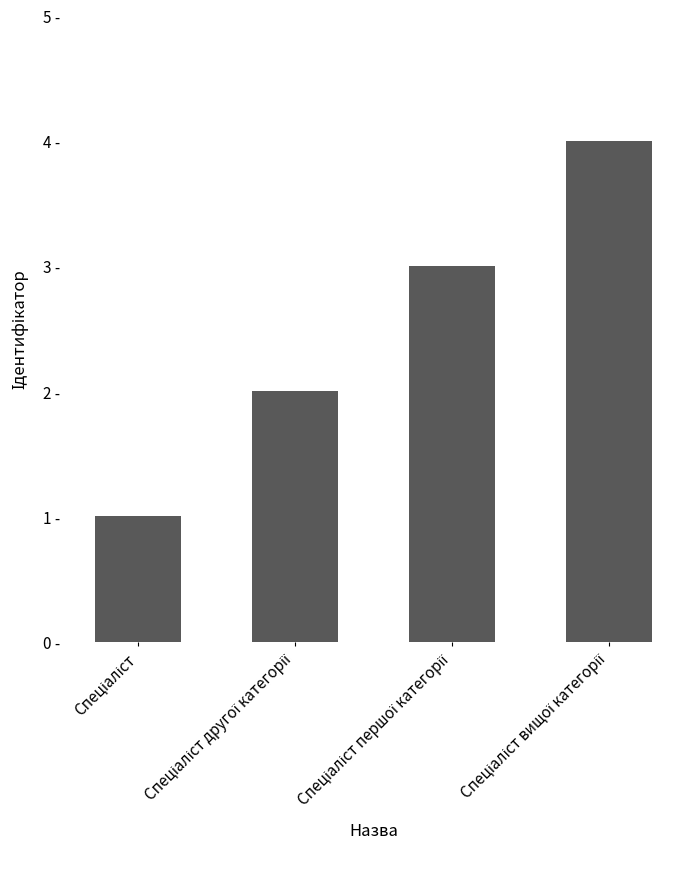

List the labels in order of value, smallest first.

Спеціаліст, Спеціаліст другої категорії, Спеціаліст першої категорії, Спеціаліст вищої категорії